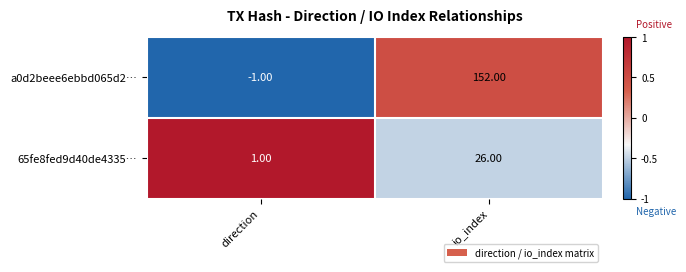

At io_index, list the series in order from largest to smallest.

a0d2beee6ebbd065d2…, 65fe8fed9d40de4335…